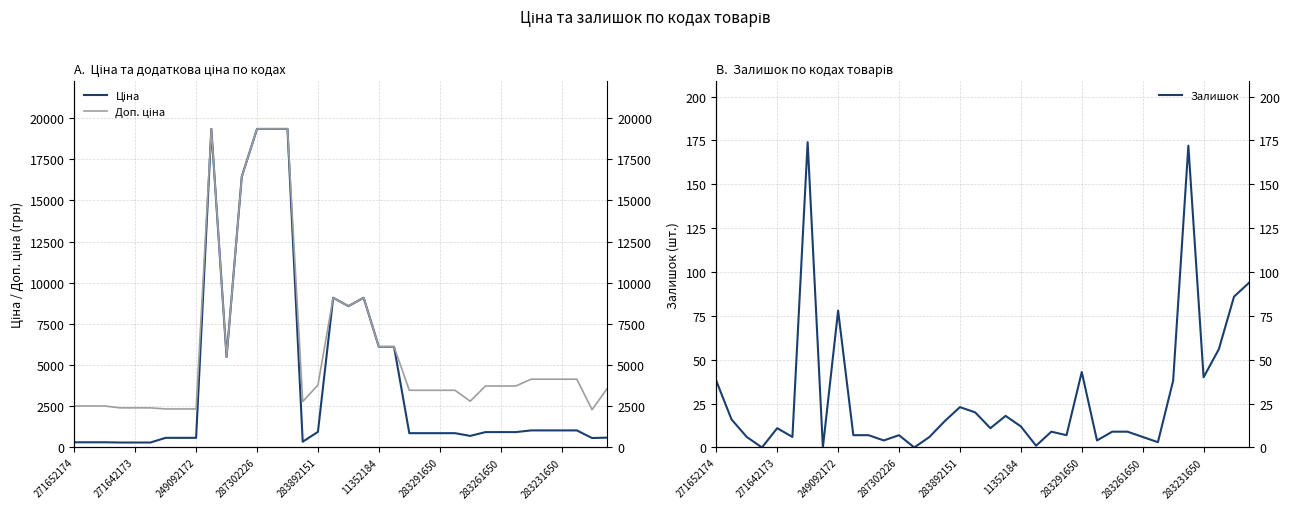

Which series changed the most between 283892151 and 15?

Доп. ціна